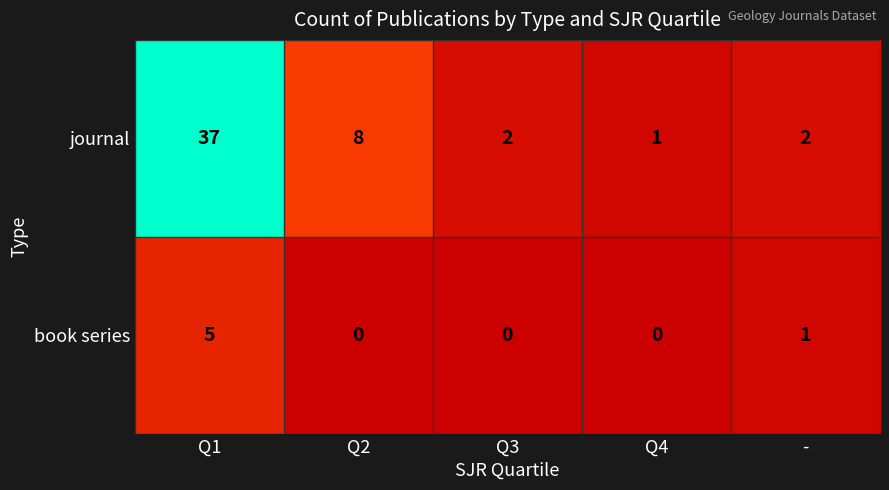

Is it true that journal equals 37 at Q1?

True